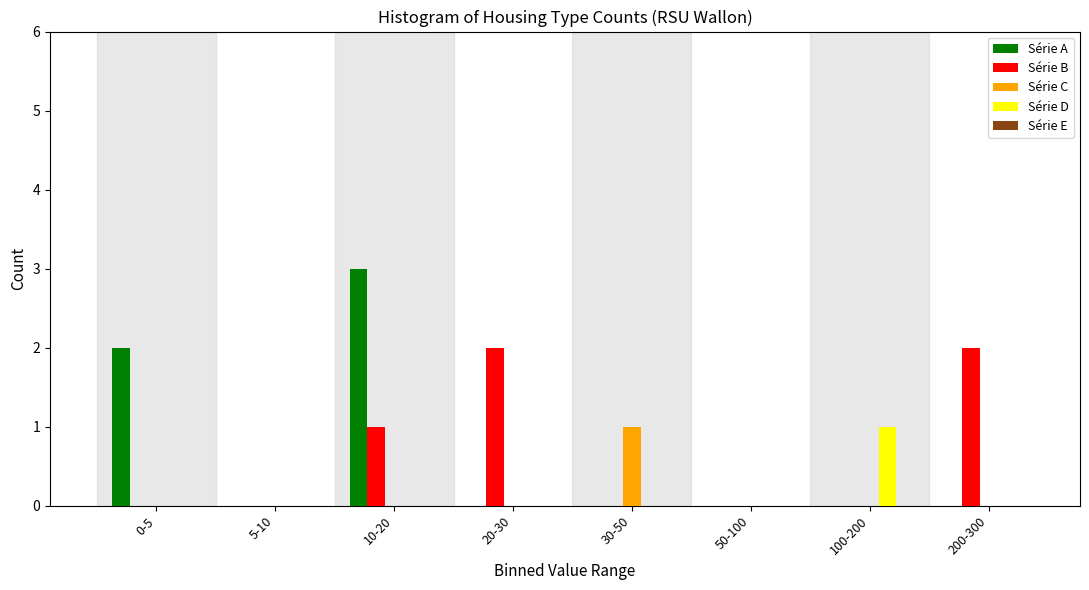

What is the total value across all series at 10-20?

4